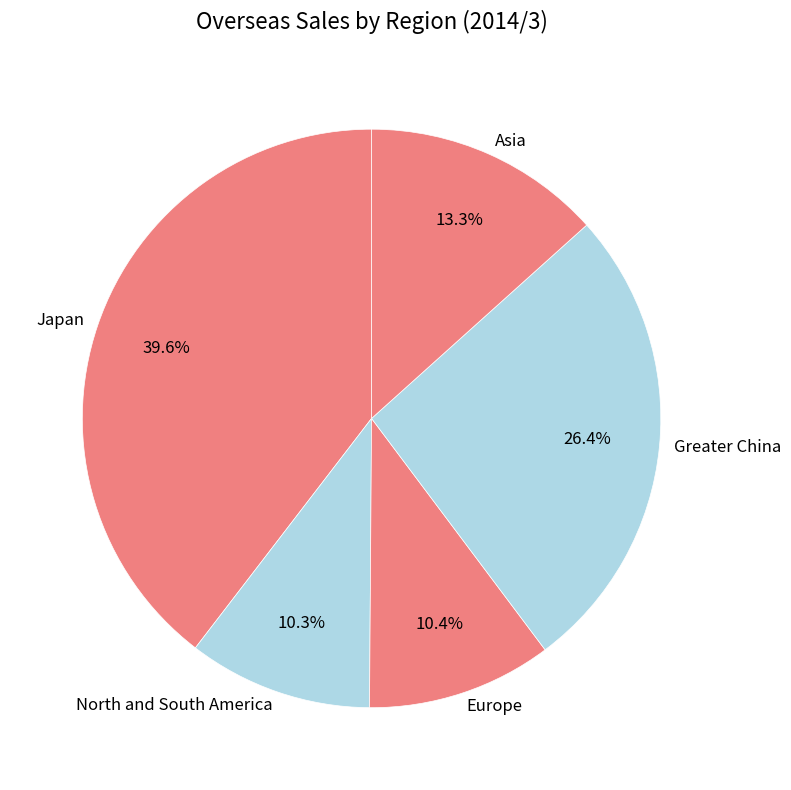

Is it true that Asia is 1% of the pie?

False